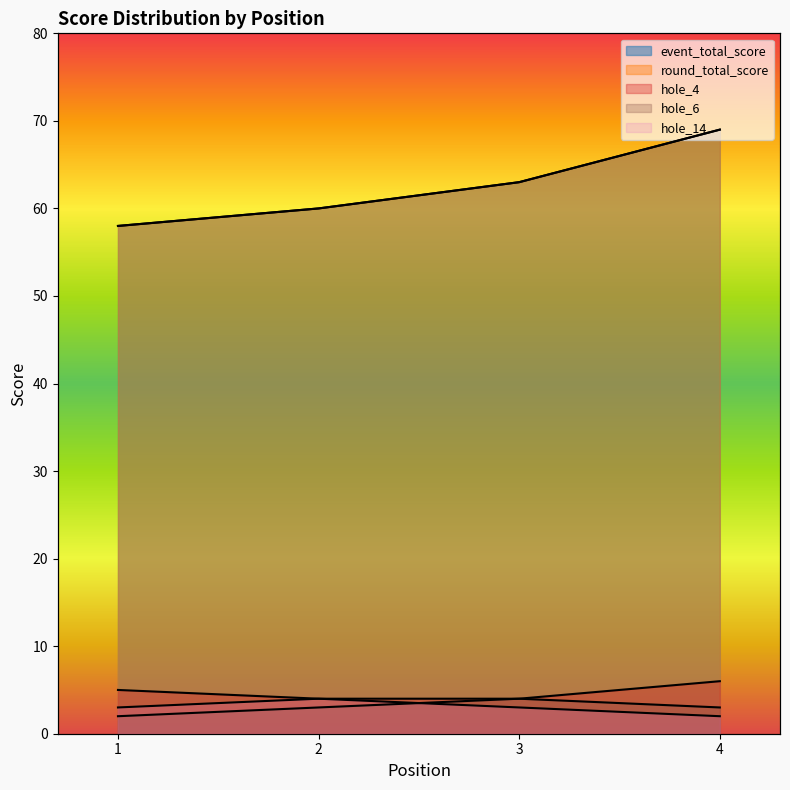

How many distinct data groups are displayed?

5